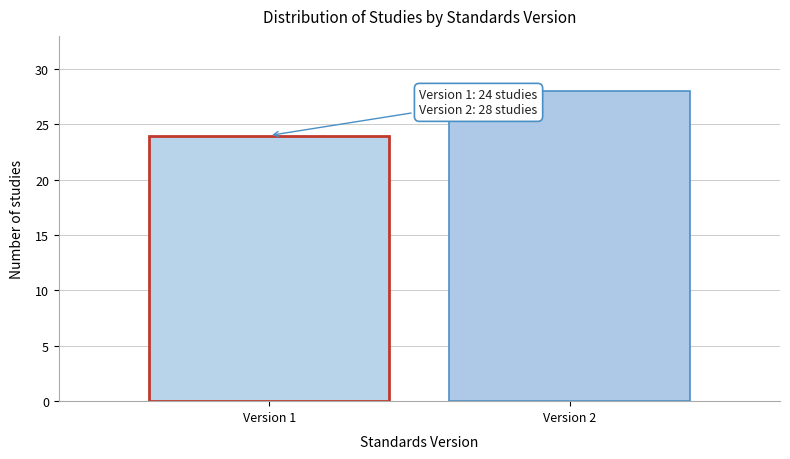

Reading right to left, transcribe all the data shown in this chart.

Version 2=28	Version 1=24